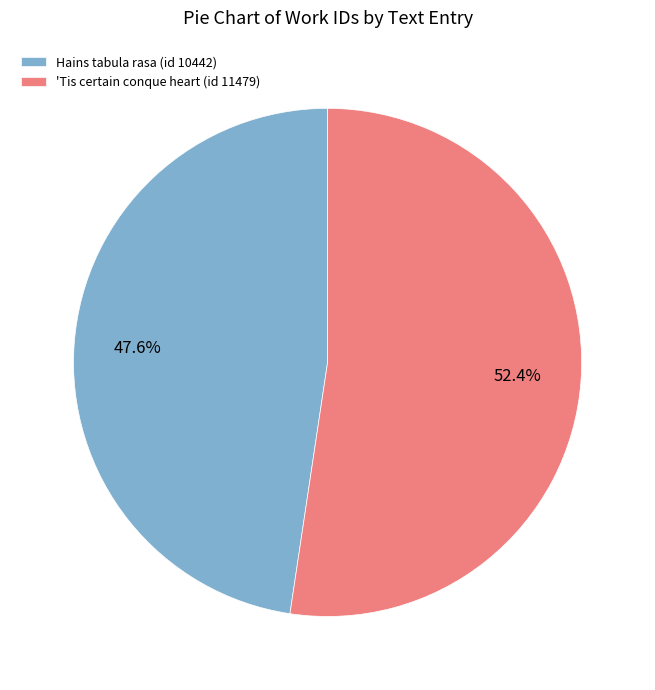

Which has a higher value, 'Tis certain conque heart (id 11479) or Hains tabula rasa (id 10442)?

'Tis certain conque heart (id 11479)